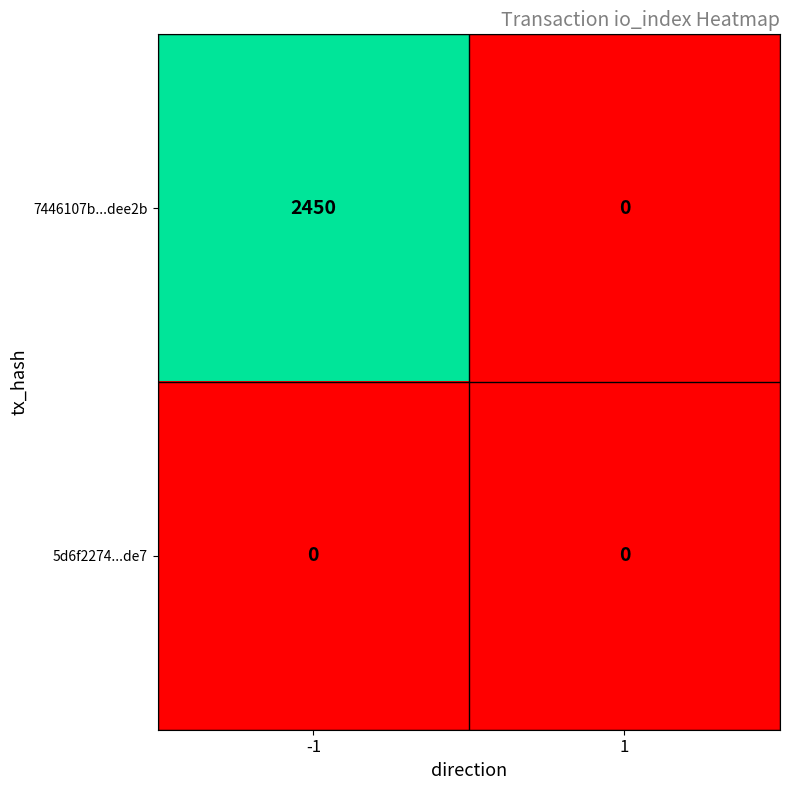

Which series has the widest spread of values?

7446107b...dee2b